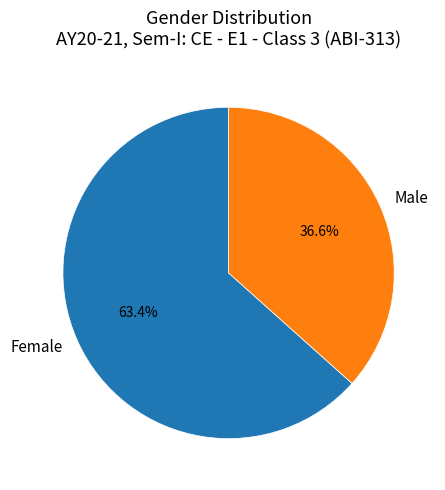

To the nearest percent, what percentage of the pie is Female?

63%